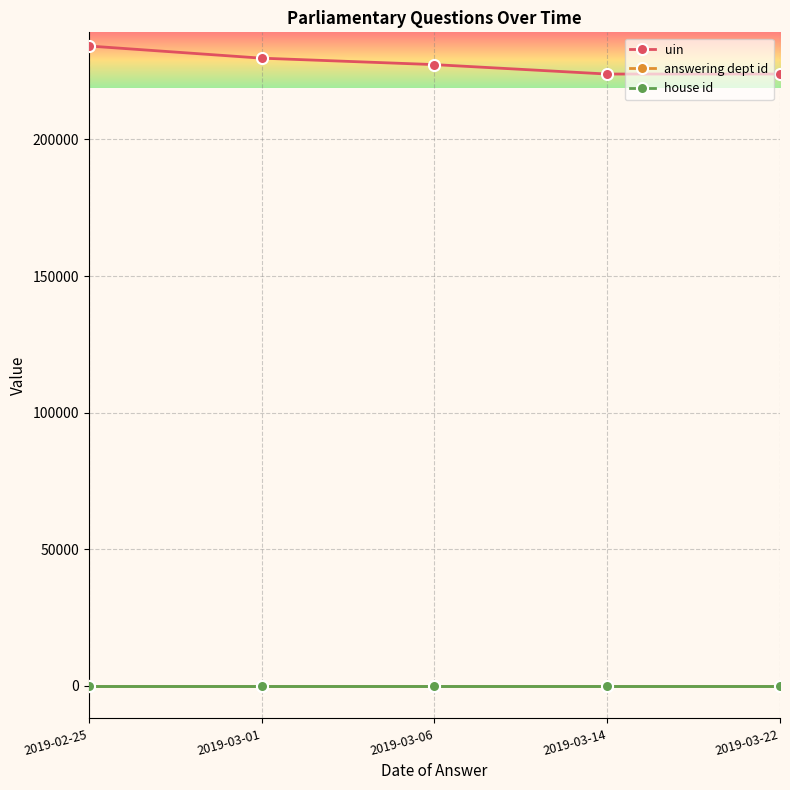

True or false: house id and answering dept id intersect in this chart.

False